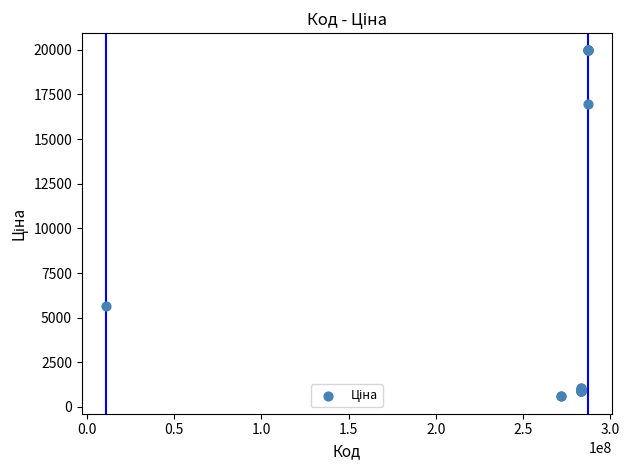

What Y value in the scatter plot is closest to 10277?

5673.8